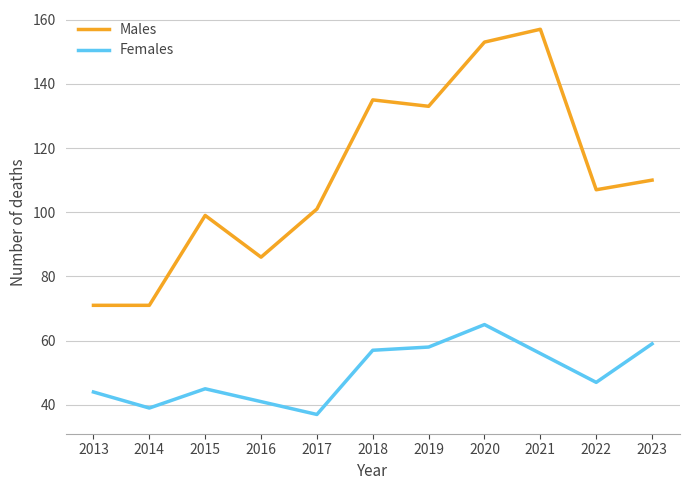

Is the value of Females at 2020 greater than the value of Males at 2015?

No